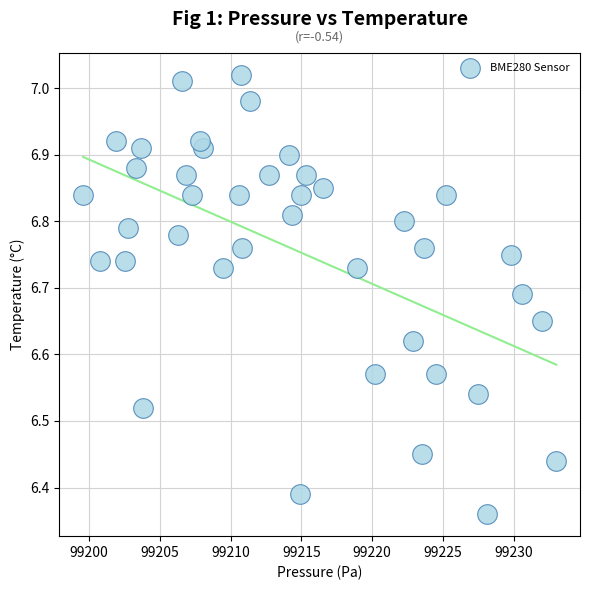

What is the range of X values (max minus min)?

33.4